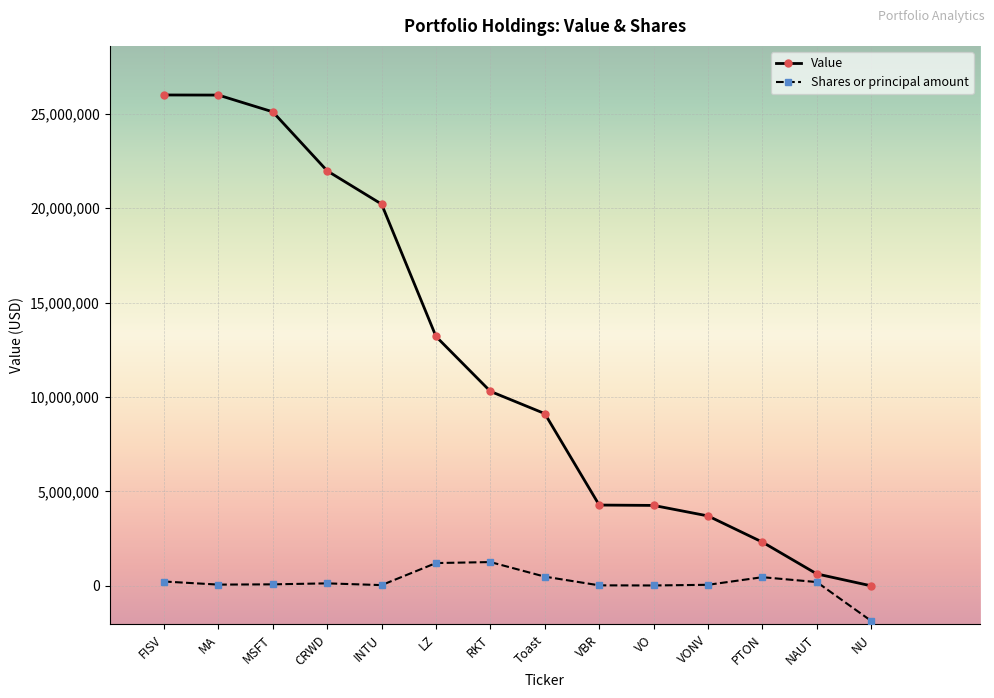

True or false: Shares or principal amount and Value cross at least once.

False